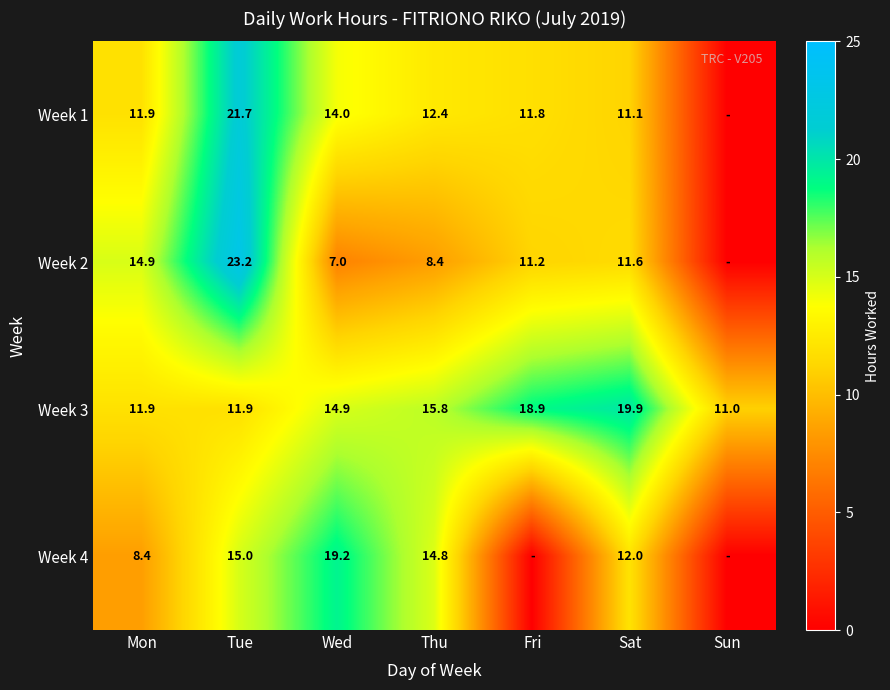

At Wed, list the series in order from smallest to largest.

Week 2, Week 1, Week 3, Week 4